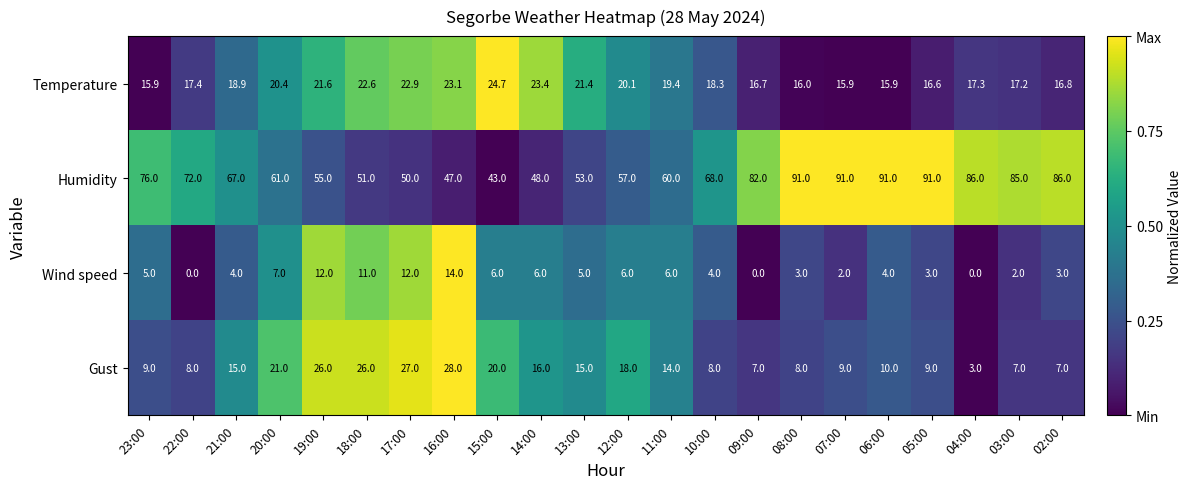

At which label does Temperature reach its peak?

15:00